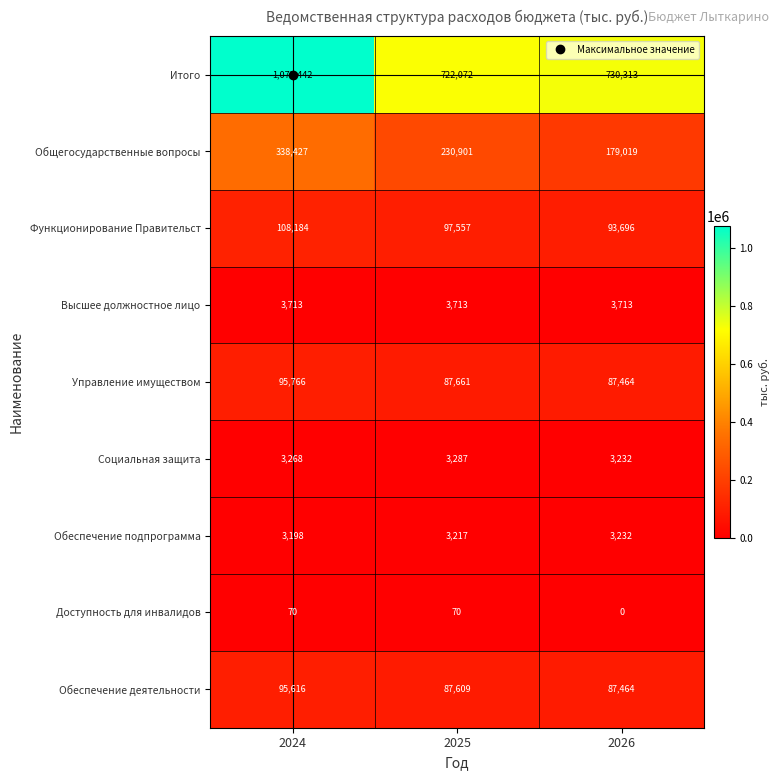

Is it true that Итого equals 978029 at 2025?

False